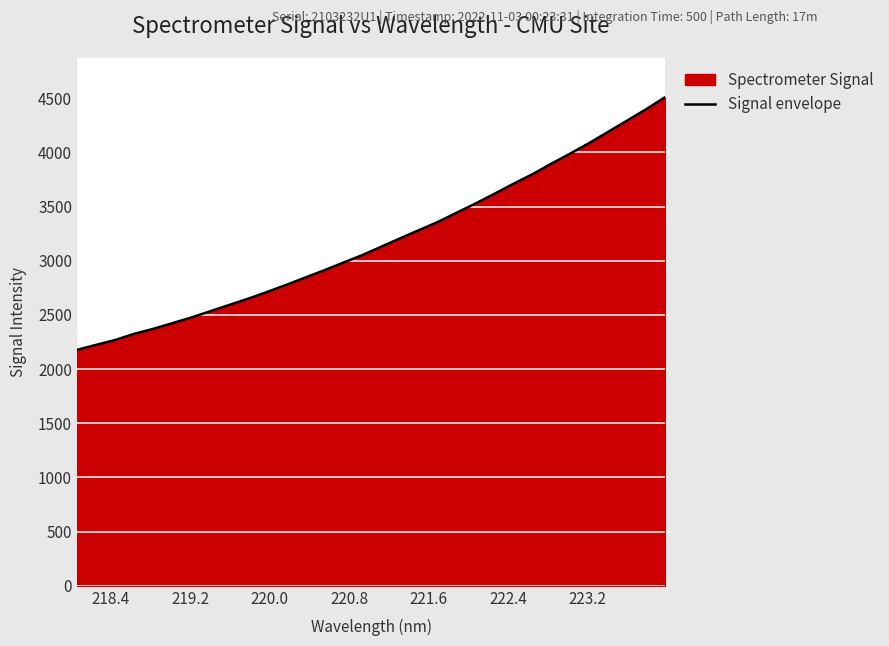

What is the average value?

3180.3